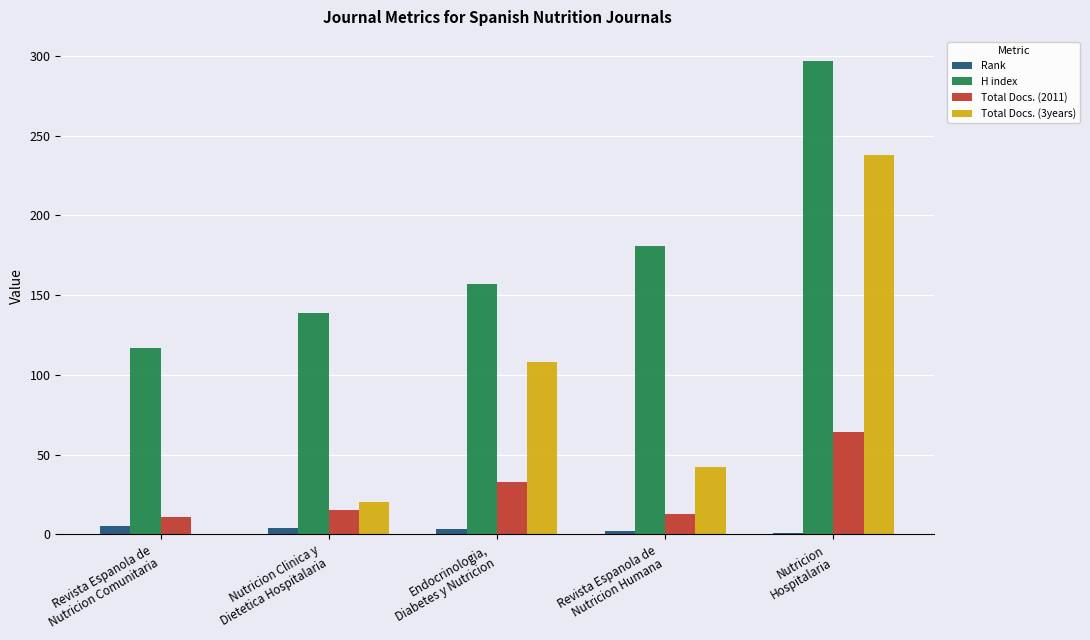

Which series changed the most between Nutricion Clinica y
Dietetica Hospitalaria and Revista Espanola de
Nutricion Humana?

H index